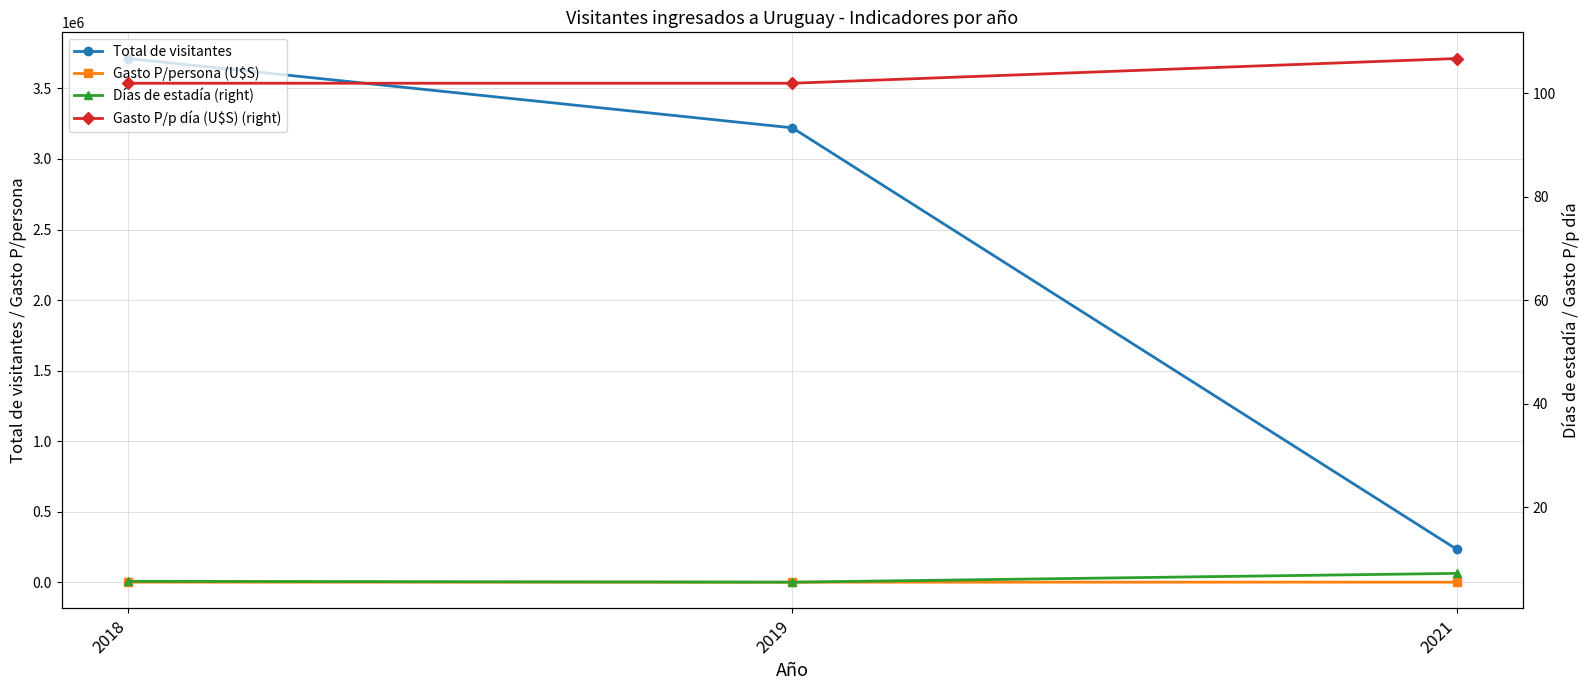

At which label is Total de visitantes closest to 1972742?

2019